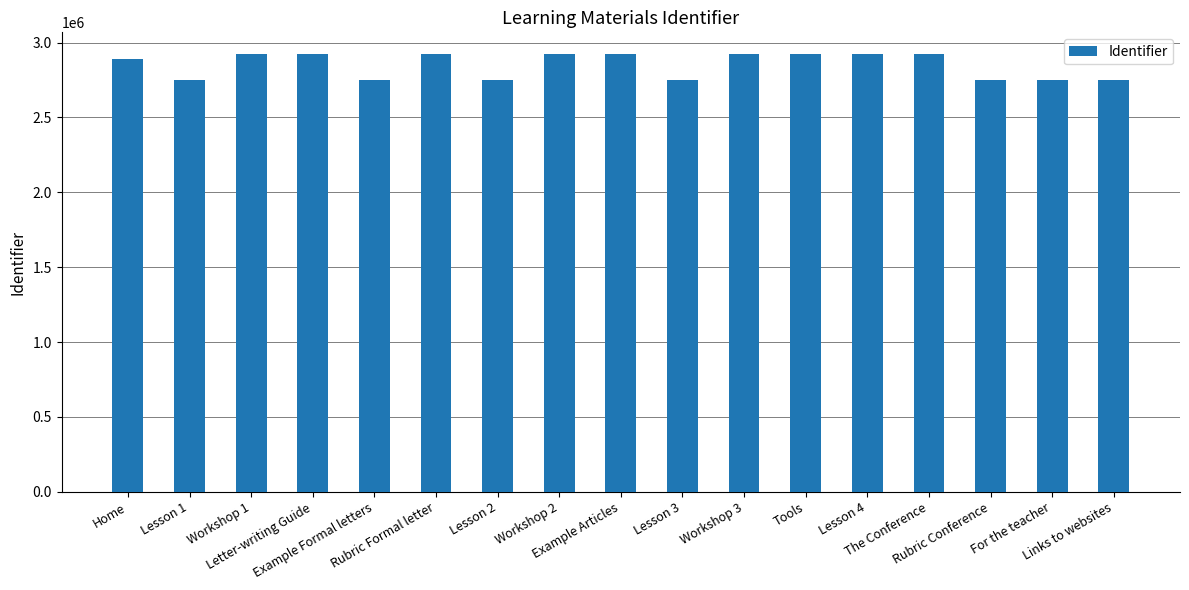

What is the sum of all values?

48428040